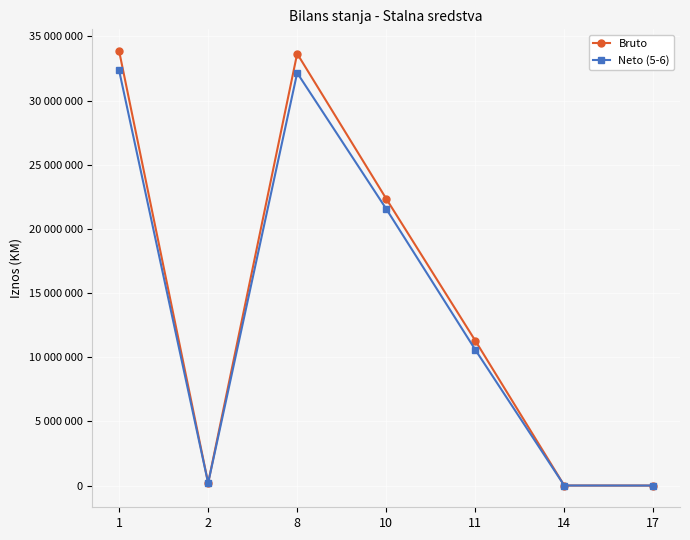

Between 8 and 14, which series saw the biggest shift?

Bruto